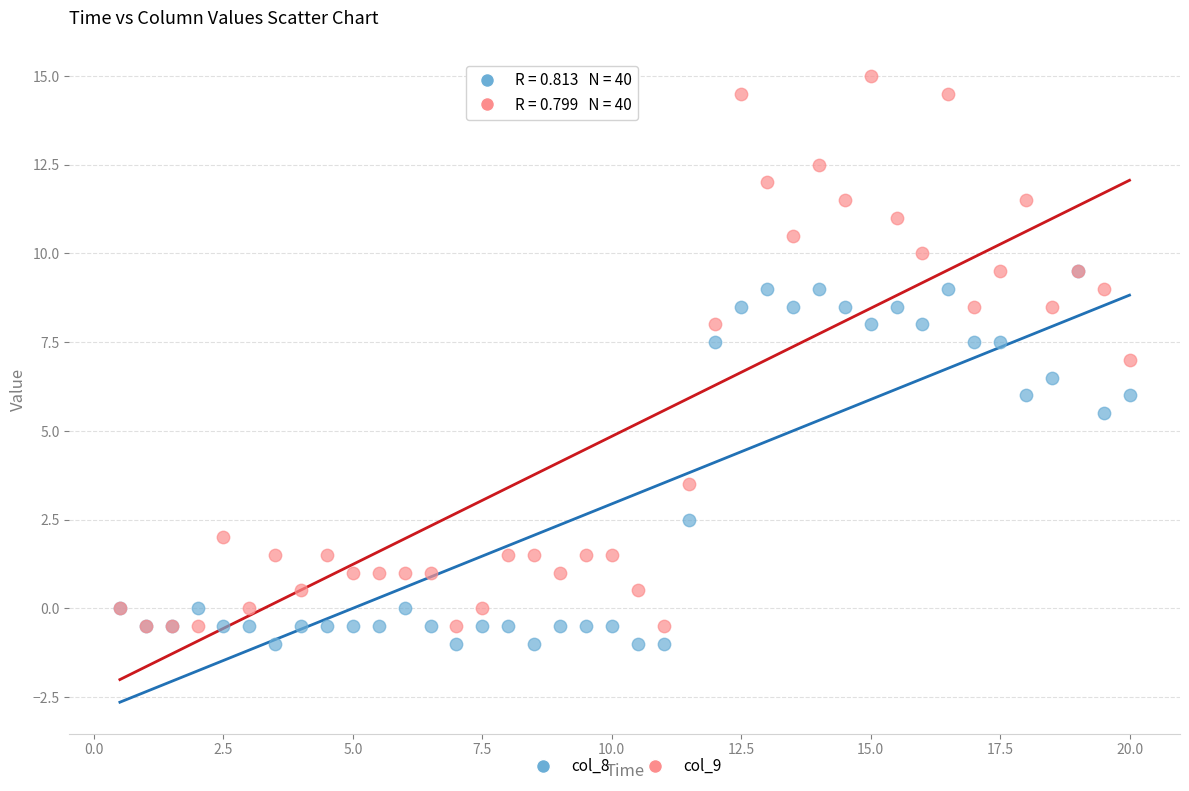

What are all the series names shown in the legend?

col_8, col_9